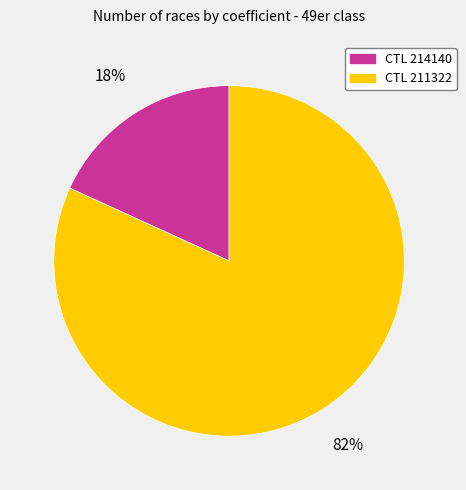

True or false: CTL 214140 accounts for 11% of the total.

False